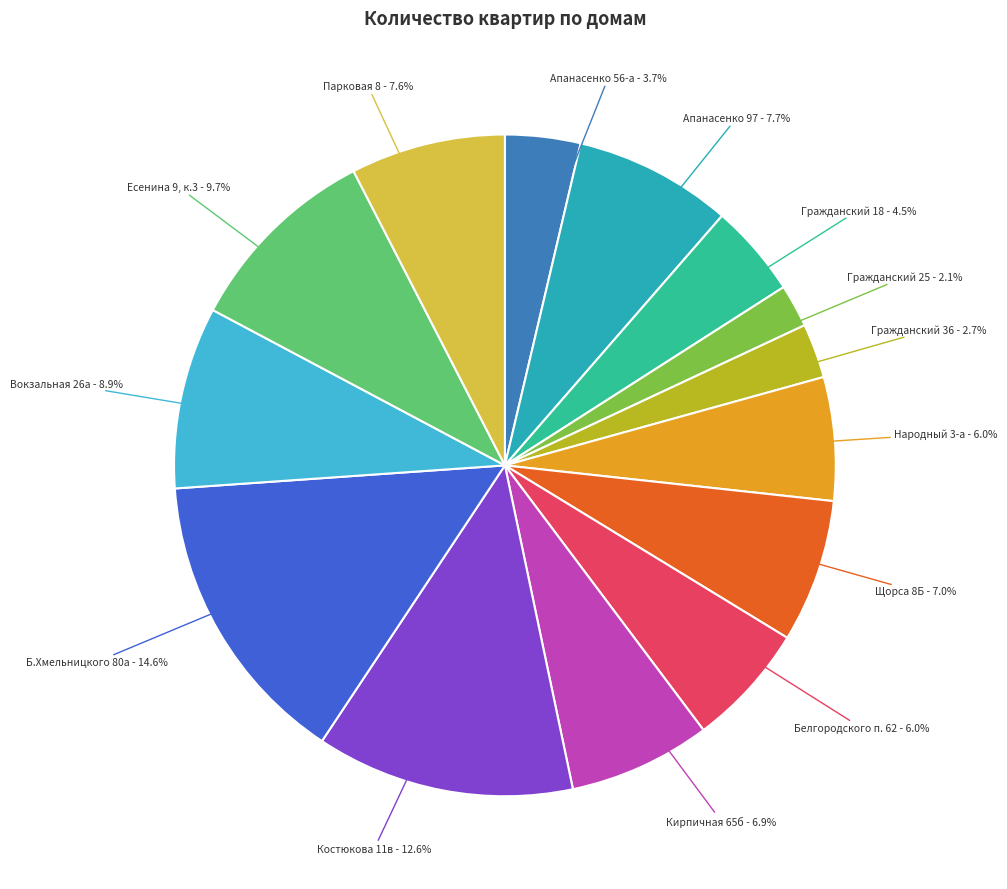

Is there any slice that represents more than half of the pie?

No